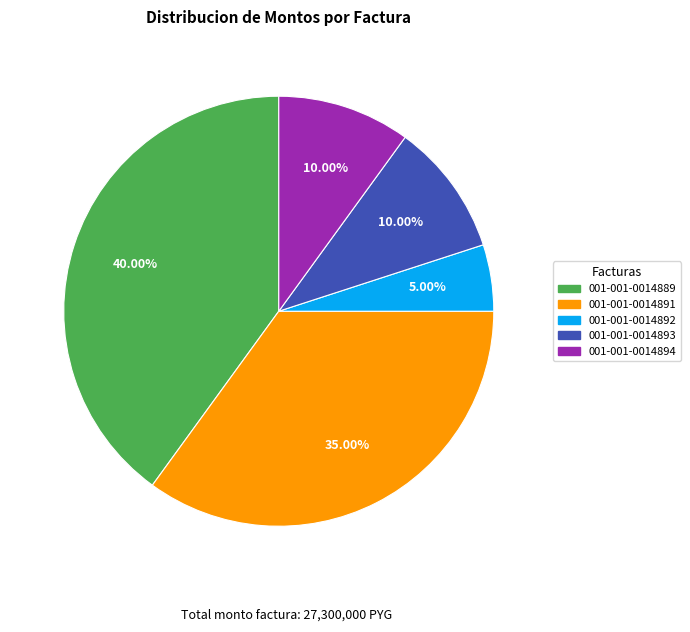

What percentage is the 001-001-0014892 slice, to the nearest percent?

5%